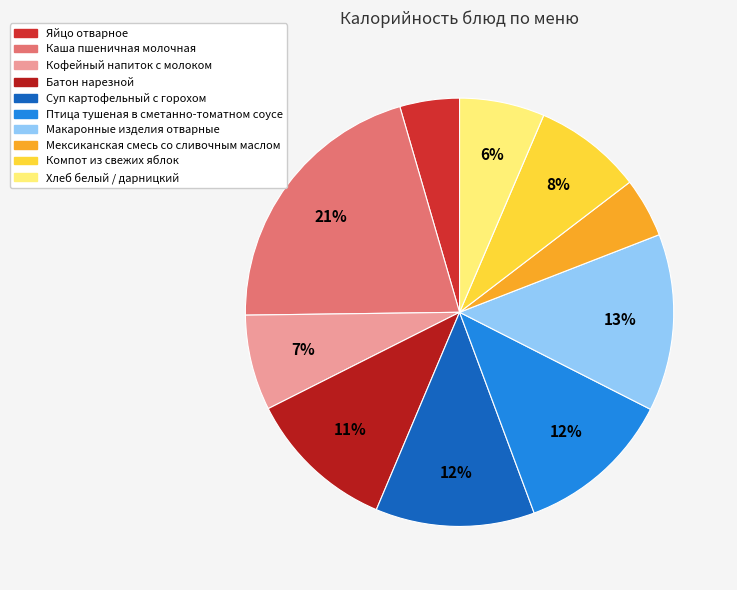

What percentage is the Суп картофельный с горохом slice, to the nearest percent?

12%